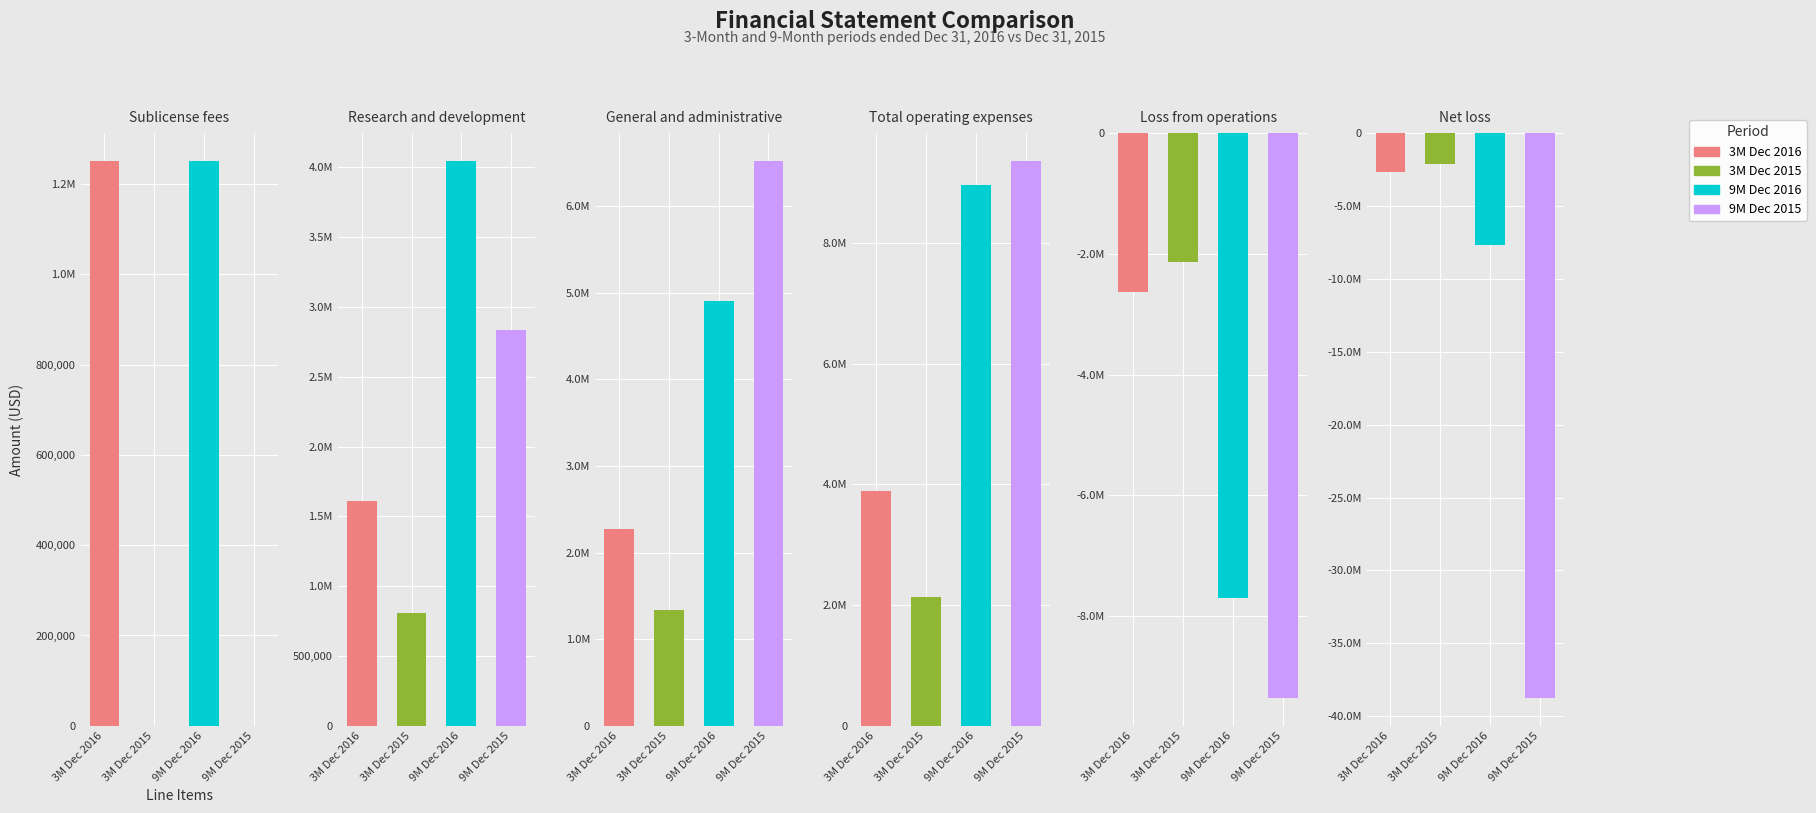

How many bars are there in each group?

4